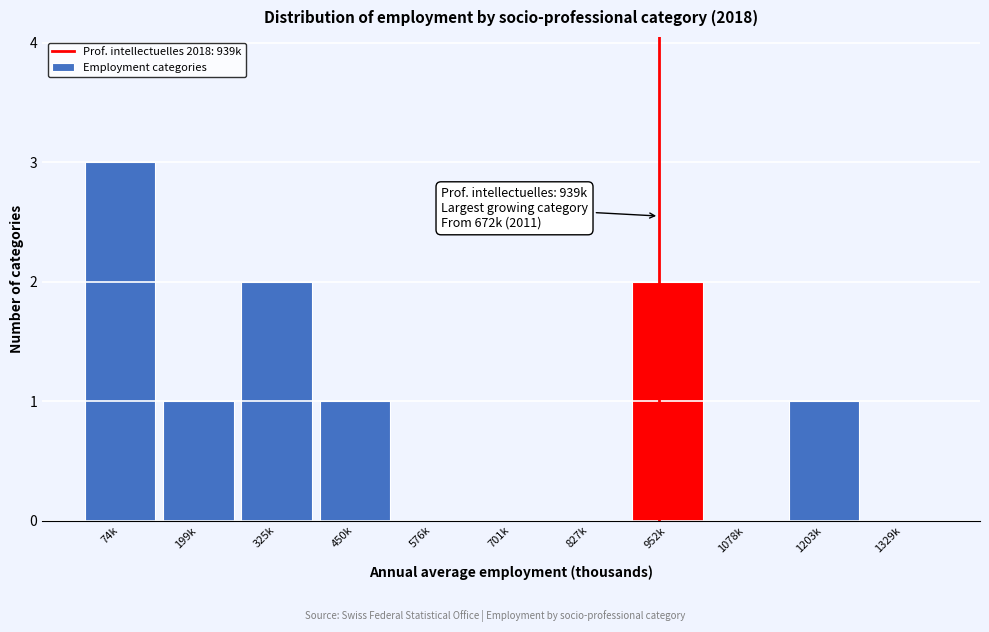

Reading left to right, what are all the values shown in this chart?

74k=3	199k=1	325k=2	450k=1	576k=0	701k=0	827k=0	952k=2	1078k=0	1203k=1	1329k=0